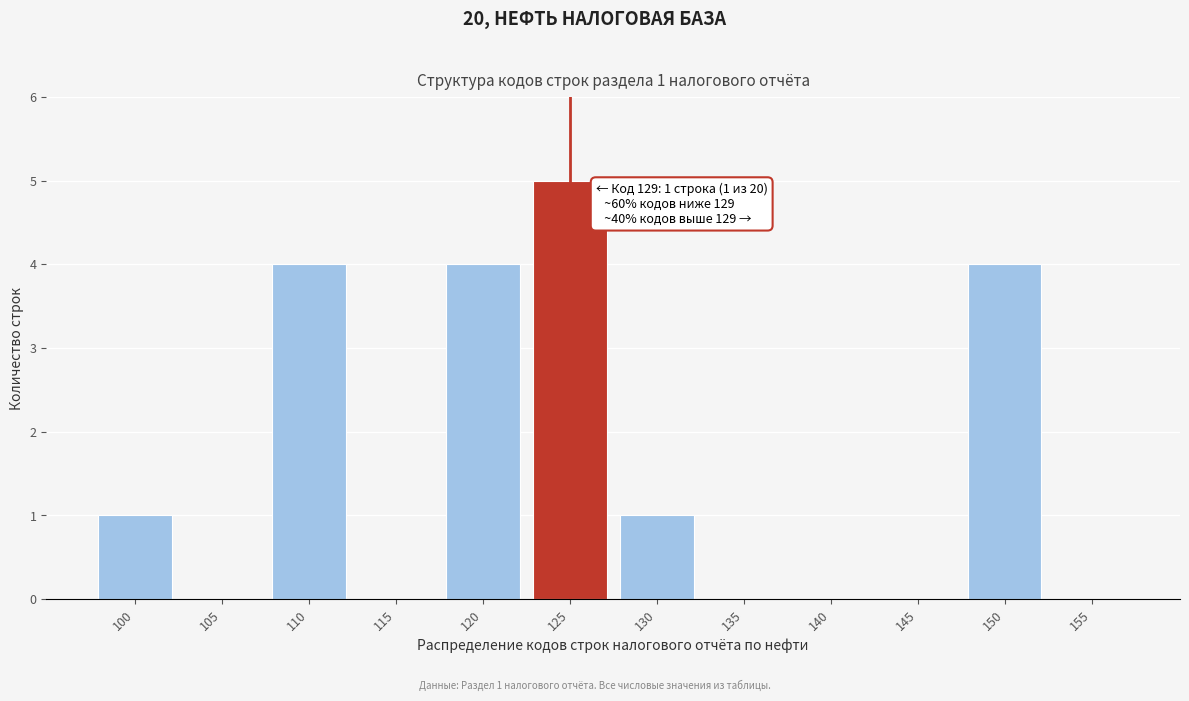

Reading left to right, list all the values displayed in this chart.

100=1	105=0	110=4	115=0	120=4	125=5	130=1	135=0	140=0	145=0	150=4	155=0